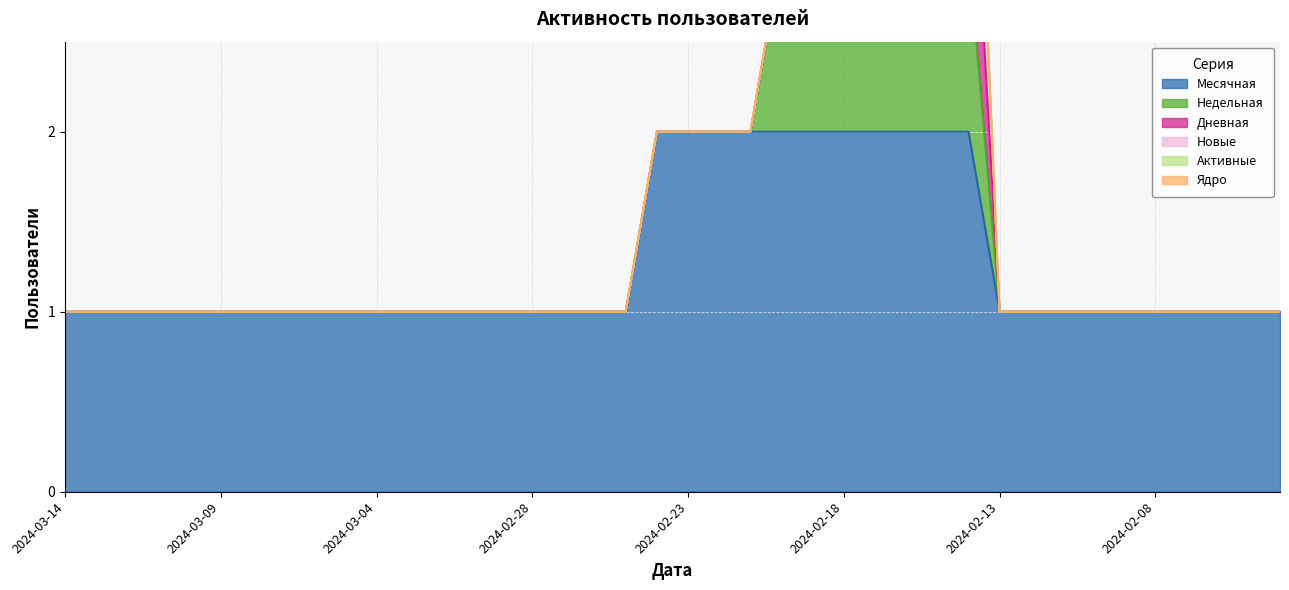

At which label does Новые reach its peak?

2024-02-14